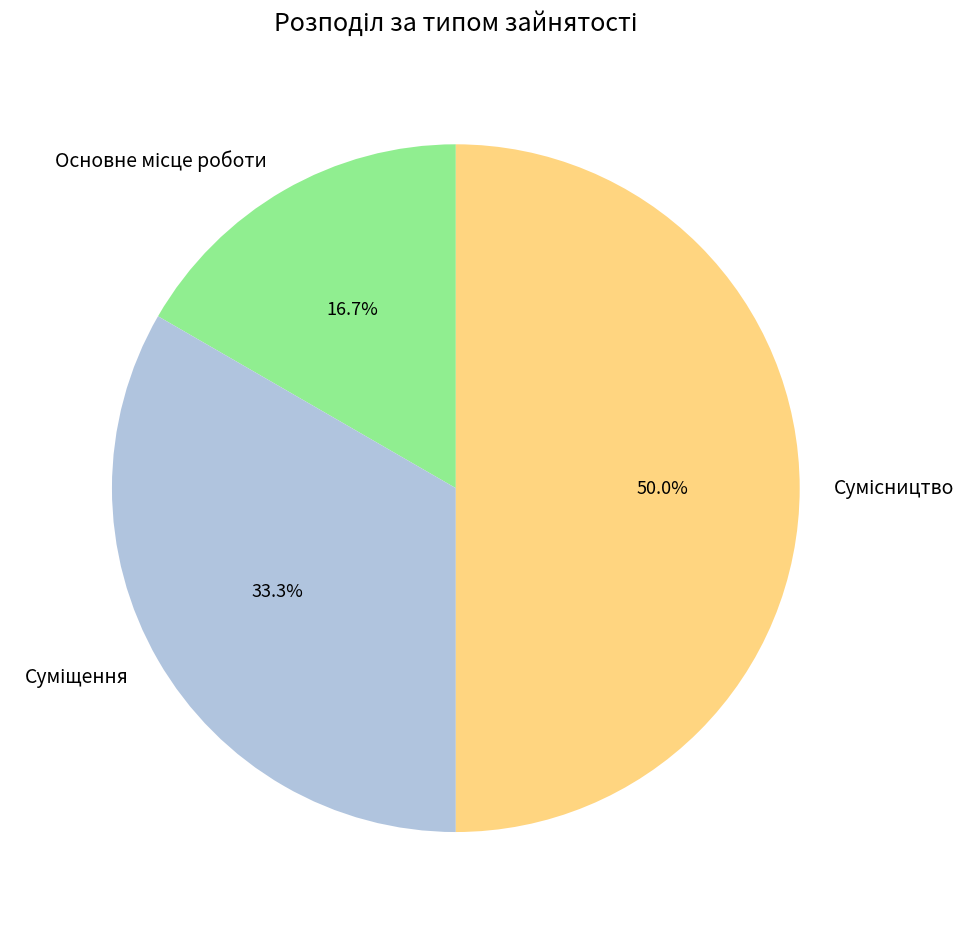

Rank the categories by value from highest to lowest.

Сумісництво, Суміщення, Основне місце роботи